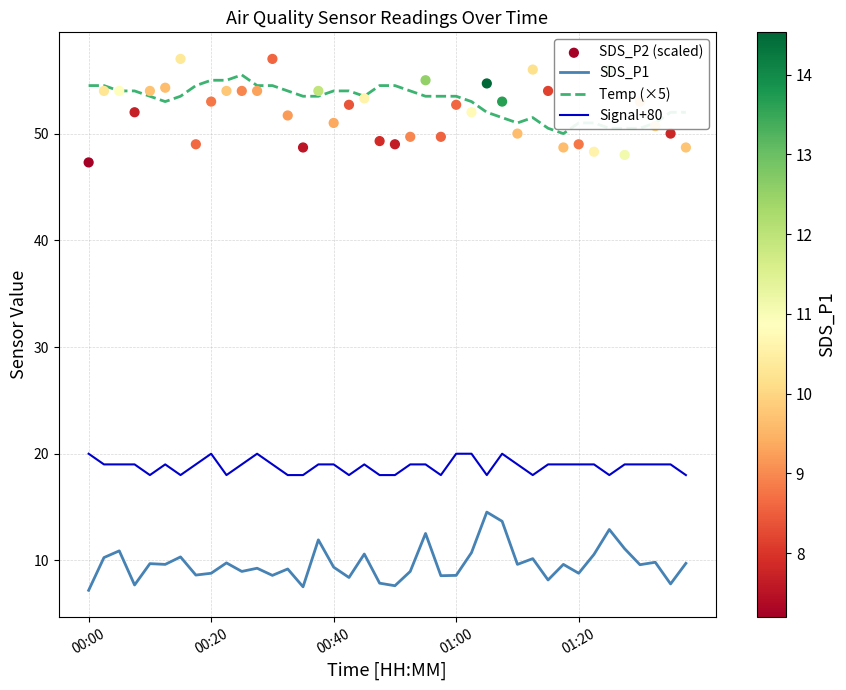

Which series has the largest total across all categories?

Temp (×5)